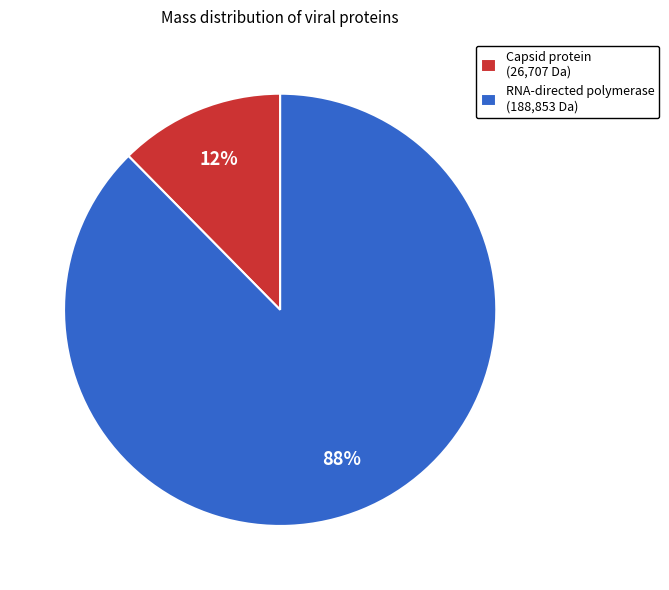

Which category has the smallest portion of the pie?

Capsid protein (26,707 Da)